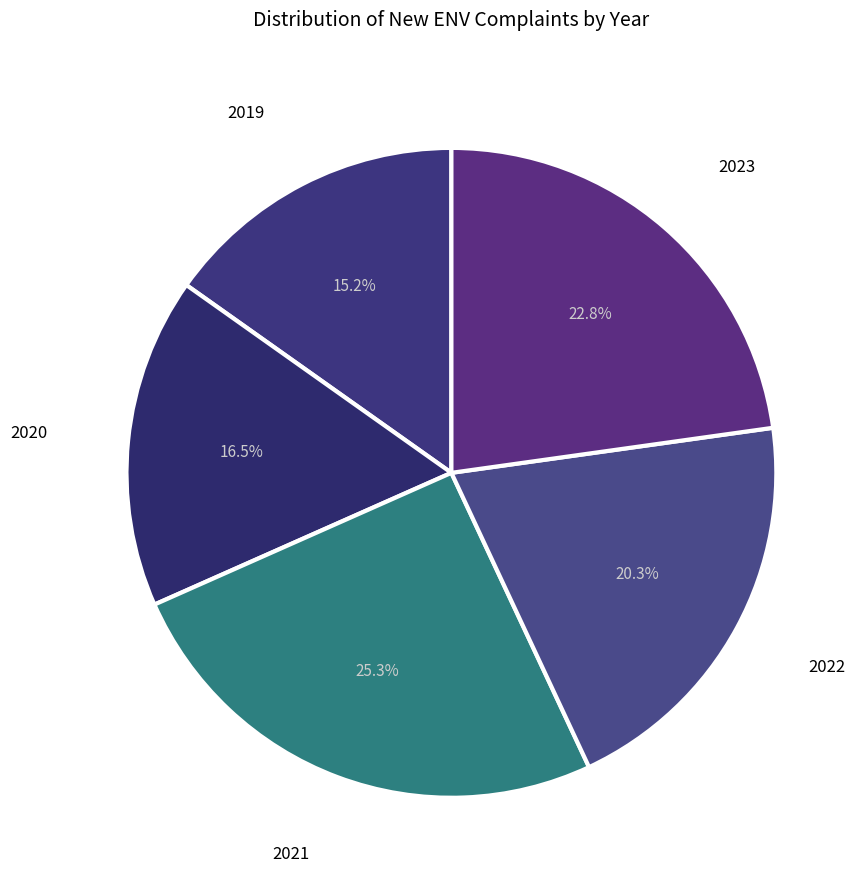

Which category has the smallest portion of the pie?

2019